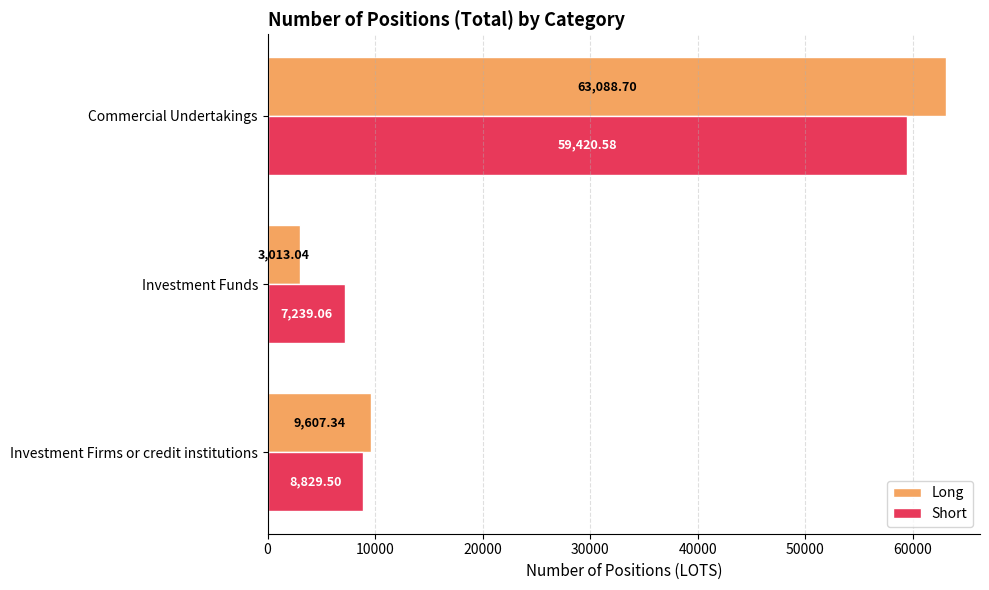

What is the average value of the Long series?

25236.4